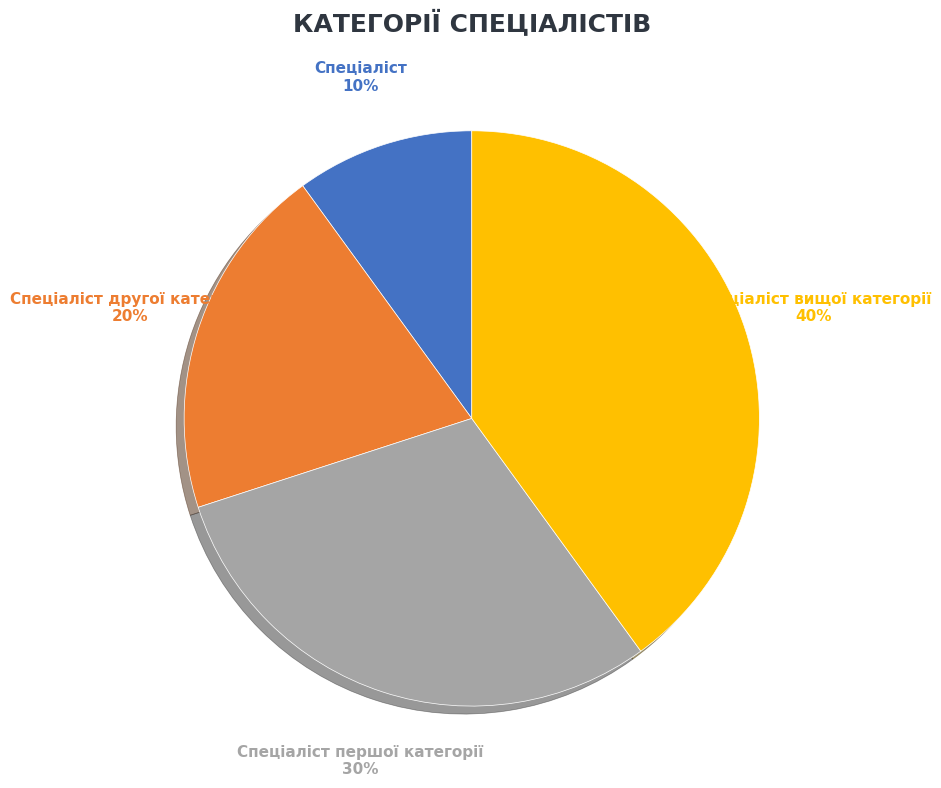

Between Спеціаліст and Спеціаліст другої категорії, which is larger?

Спеціаліст другої категорії